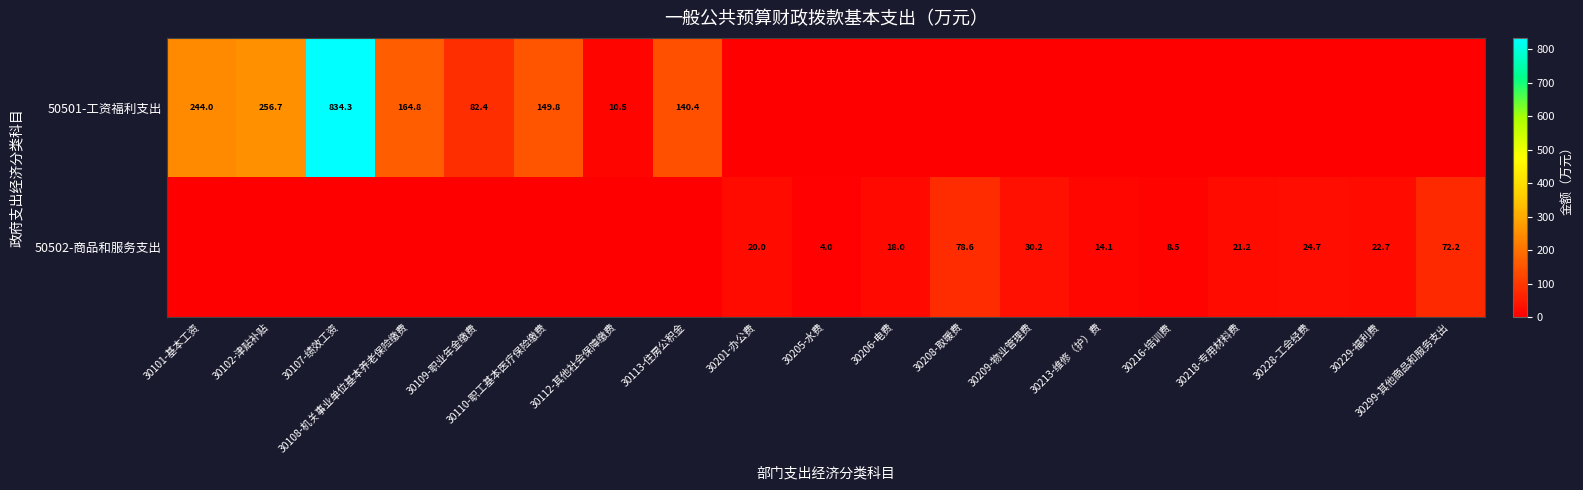

Is it true that 50502-商品和服务支出 equals 14.3 at 30228-工会经费?

False